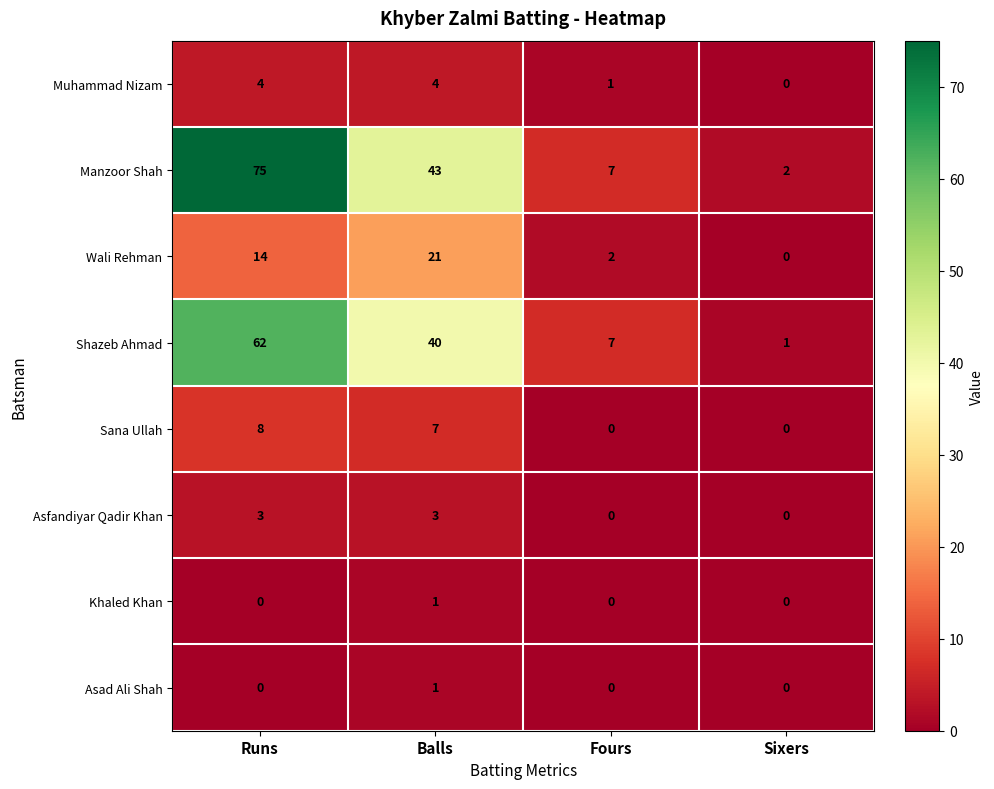

What is the difference between the highest and lowest values at Balls?

42